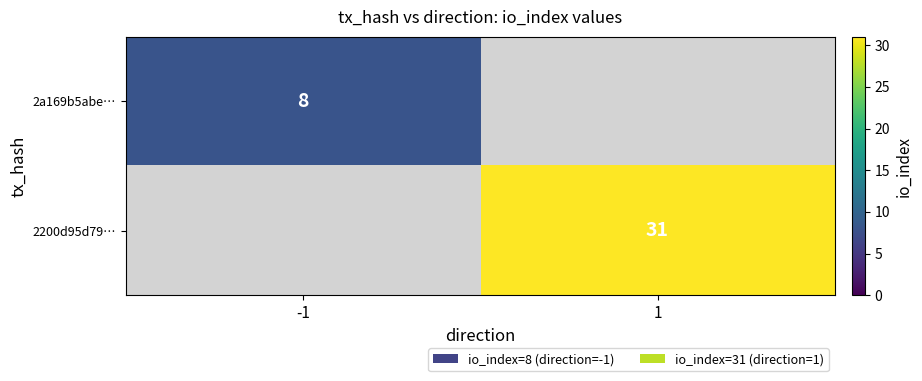

What is the total value across all series at 1?

31